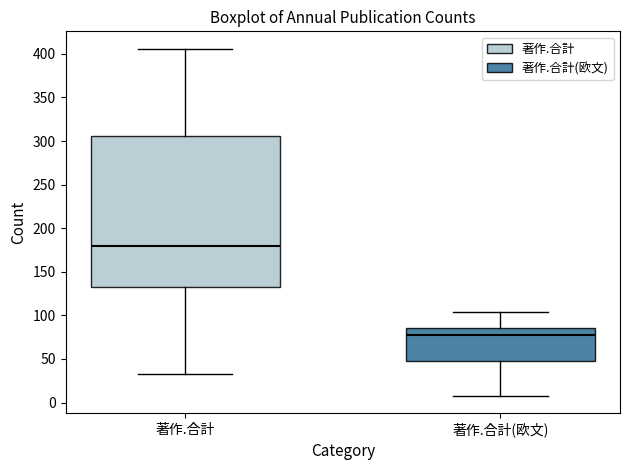

Where does the median line of the box for 著作.合計 sit on the y-axis? The values are not printed on the chart, so give them approximately, as read against the axis.

180